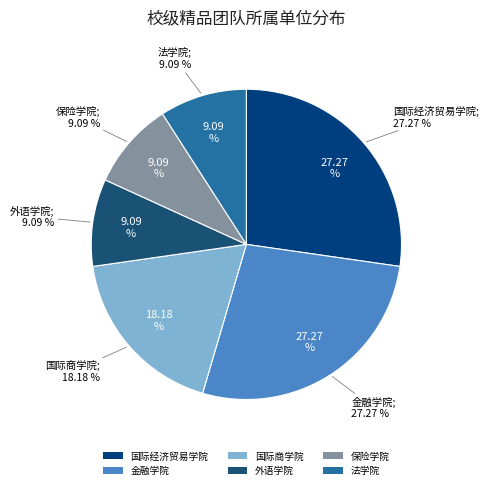

Is it true that 保险学院 is 9% of the pie?

True